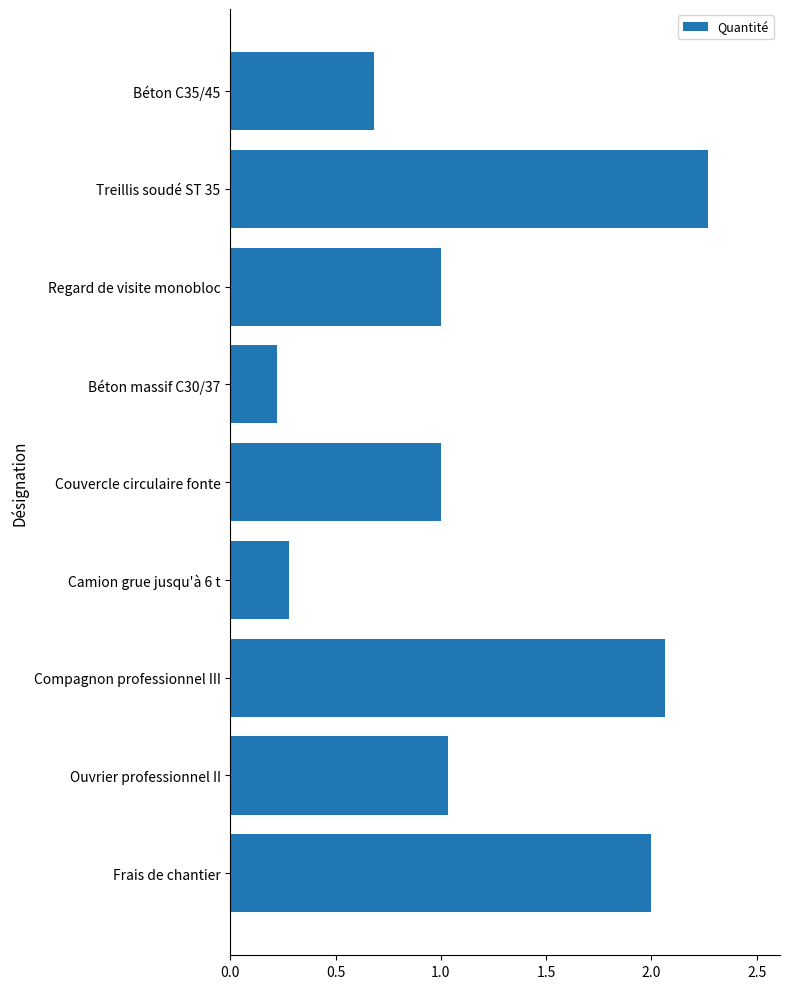

Which category has the highest value across all series?

Treillis soudé ST 35